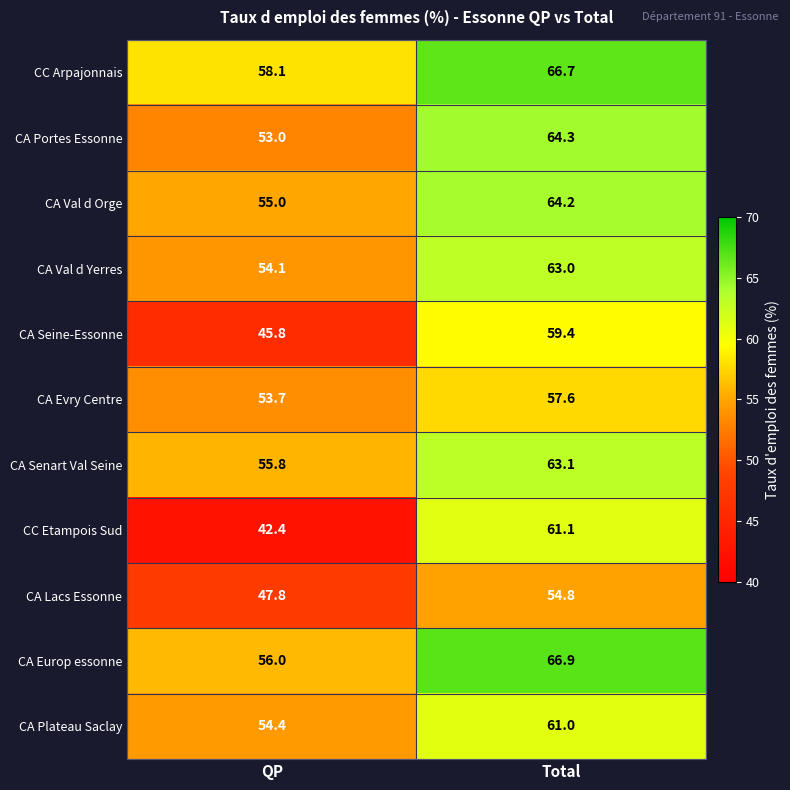

Between QP and Total, which series saw the biggest shift?

CC Etampois Sud